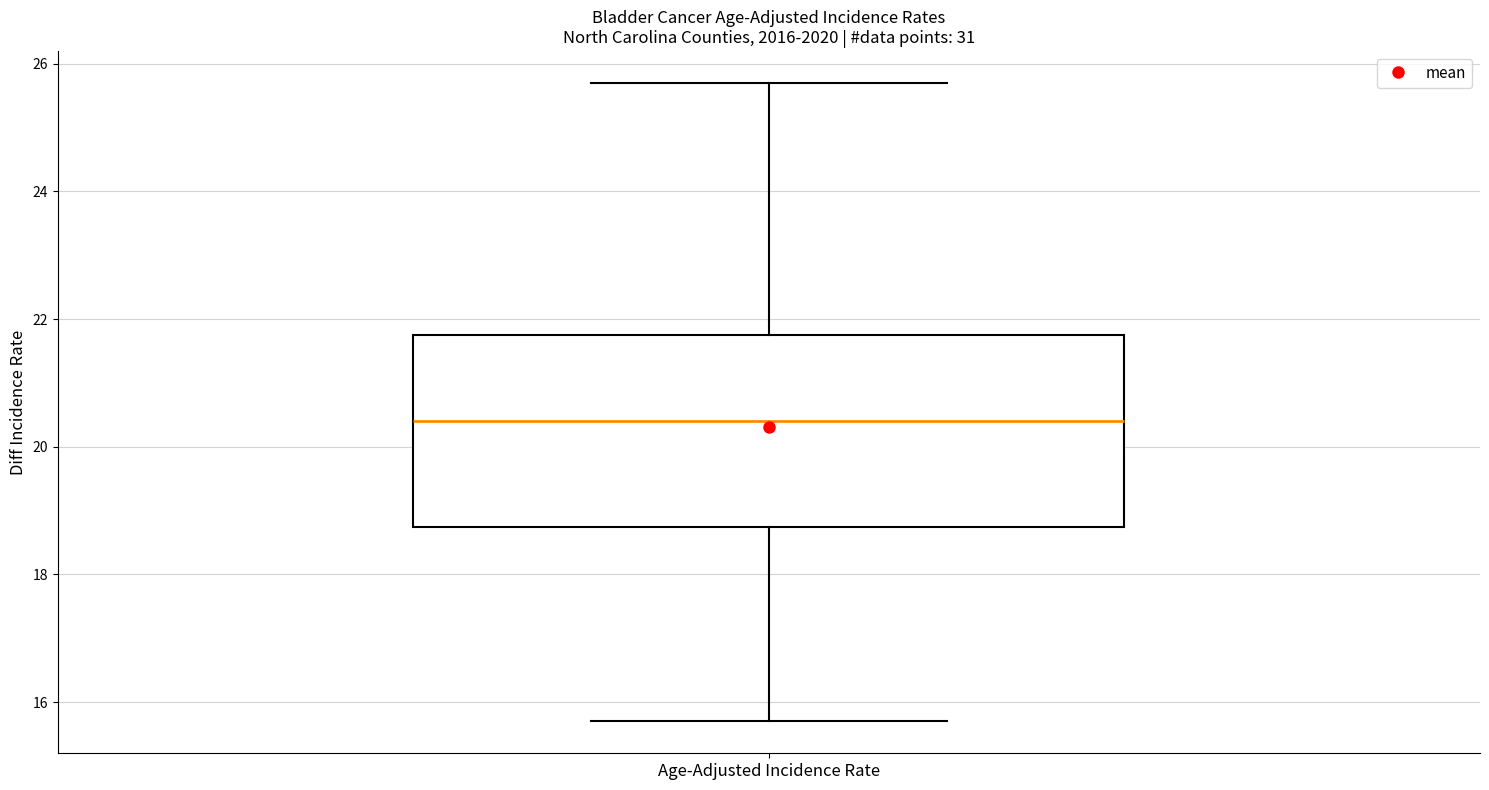

Transcribe this box plot: give where the median line is, the range the box spans, and where the two whiskers end, as read against the y-axis. The values are not printed on the chart, so give them approximately, as read against the axis.

median 20.4, box 18.8 to 21.8, whiskers 15.8 to 25.8